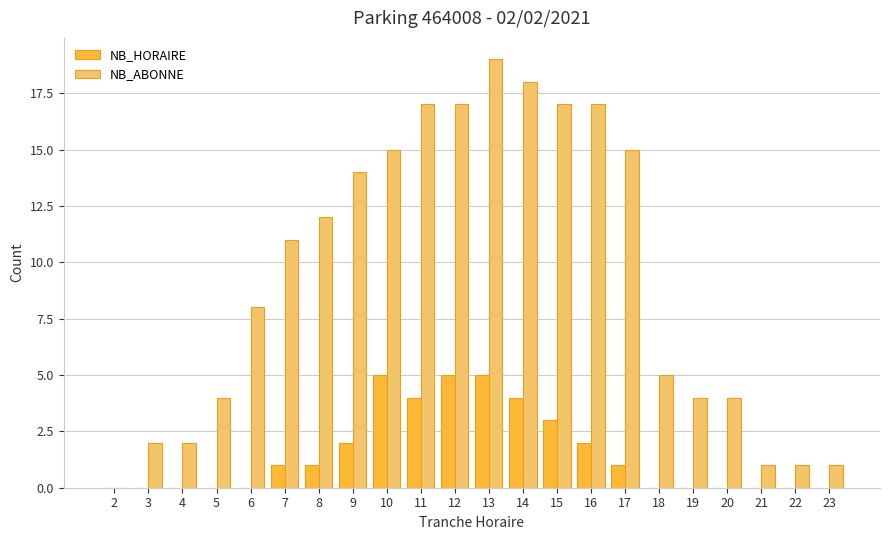

True or false: NB_HORAIRE has a value of 8 at 12.

False